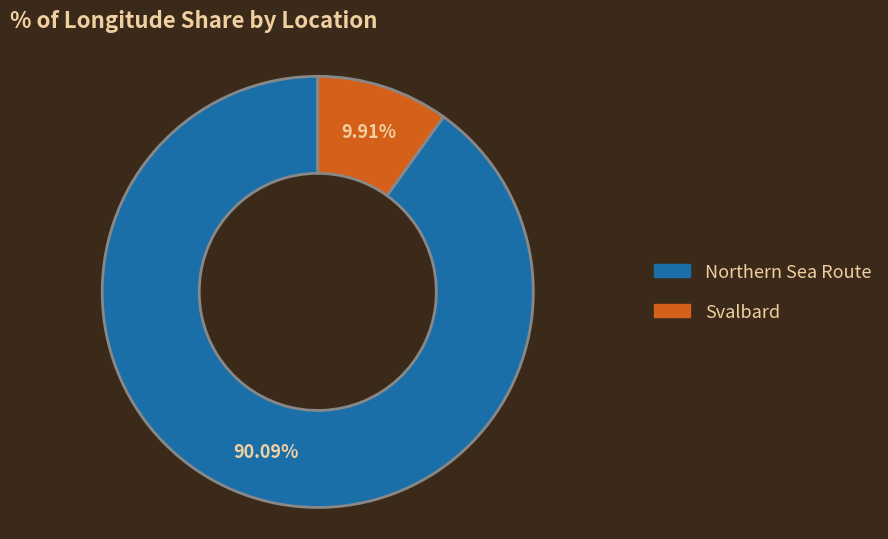

What portion of the pie excludes Northern Sea Route?

9.9%